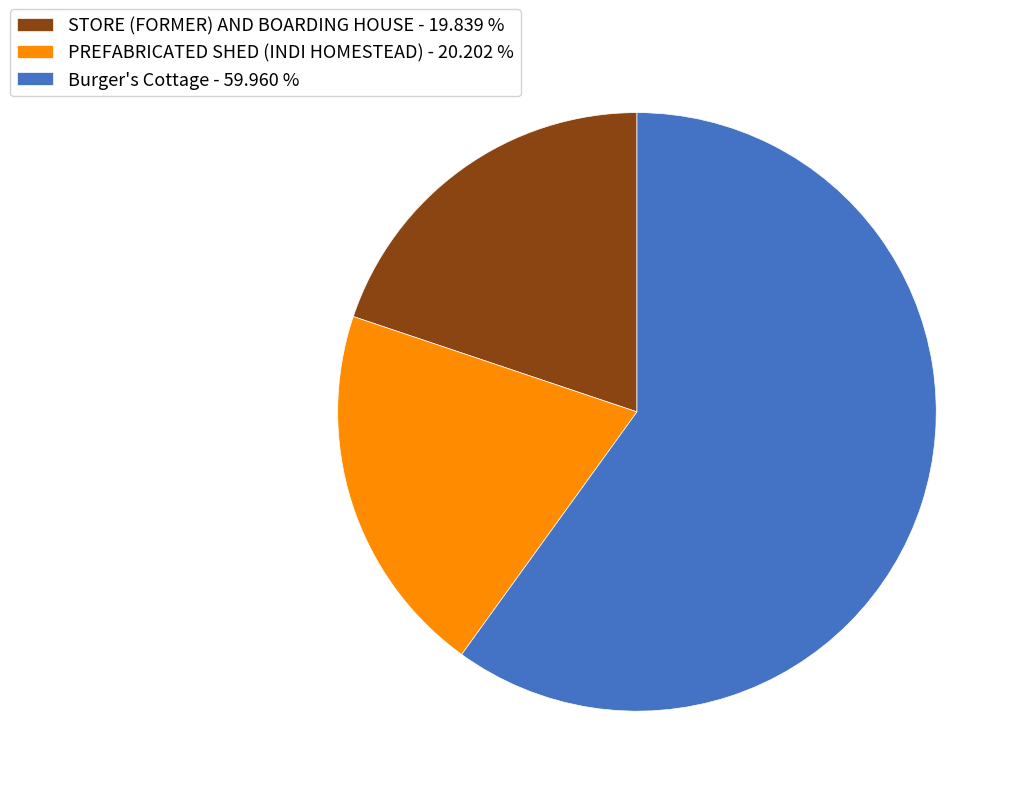

Which category accounts for the majority?

Burger's Cottage